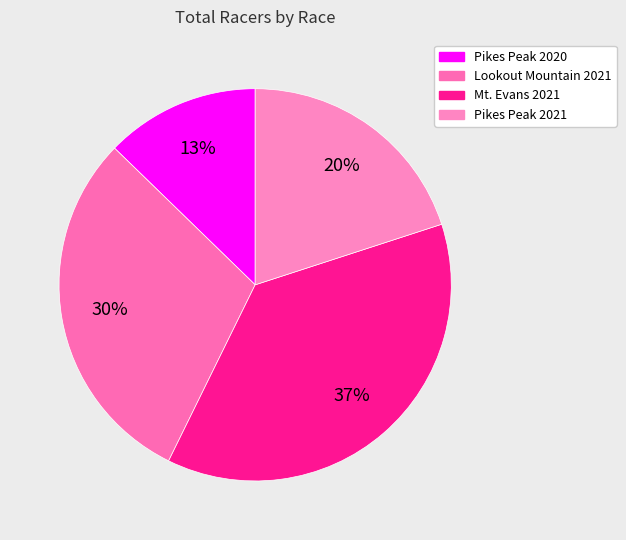

How many segments does this pie chart have?

4